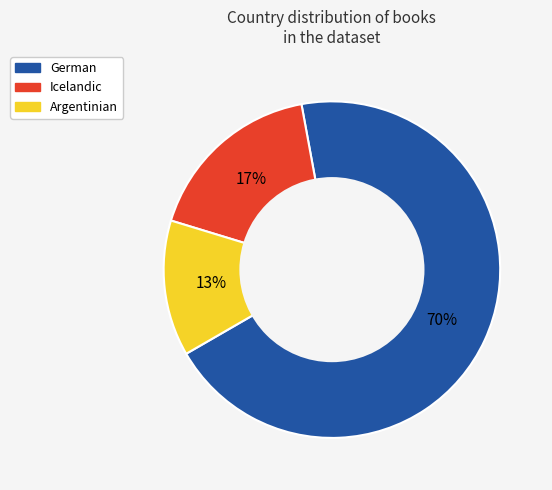

How many slices are in this pie chart?

3